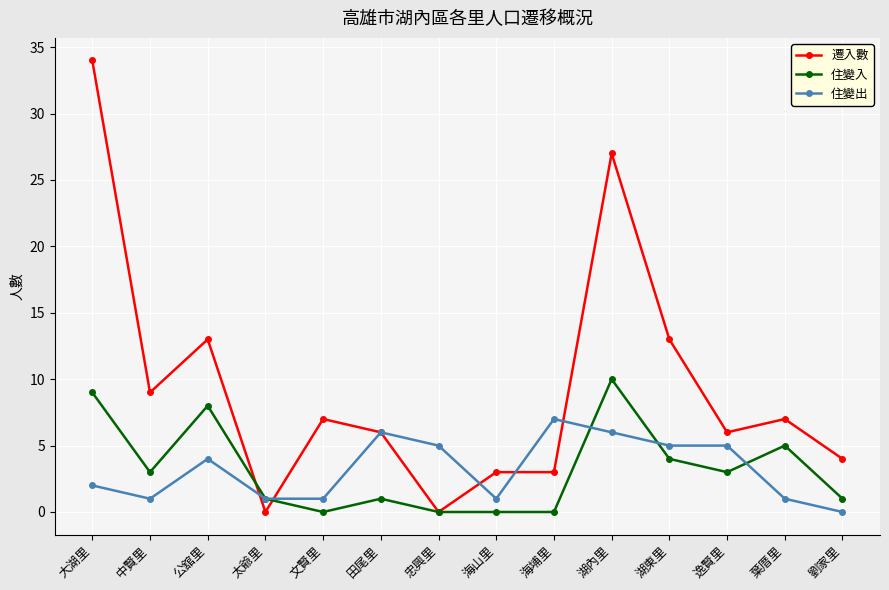

What position from the left is 大湖里?

1